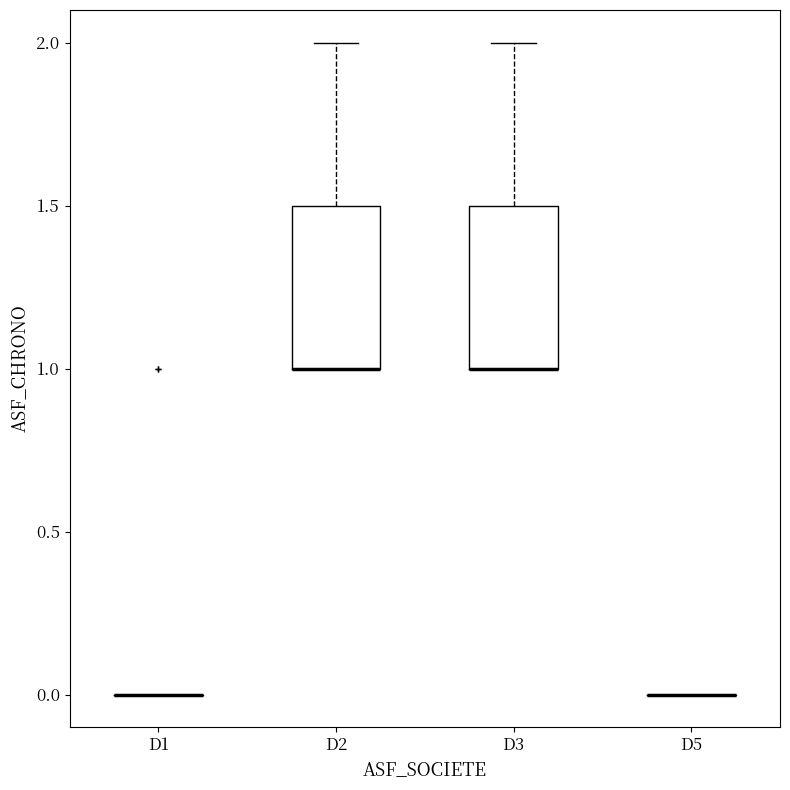

Reading left to right, read every box against the y-axis: the position of its median line, the range the box covers, and the ends of its whiskers. The values are not printed on the chart, so give them approximately, as read against the axis.

D1: box collapsed to a line at 0.0, whiskers 0.0 to 0.0
D2: median 1.0 (drawn on the box's lower edge), box 1.0 to 1.5, whiskers 1.0 to 2.0
D3: median 1.0 (drawn on the box's lower edge), box 1.0 to 1.5, whiskers 1.0 to 2.0
D5: box collapsed to a line at 0.0, whiskers 0.0 to 0.0